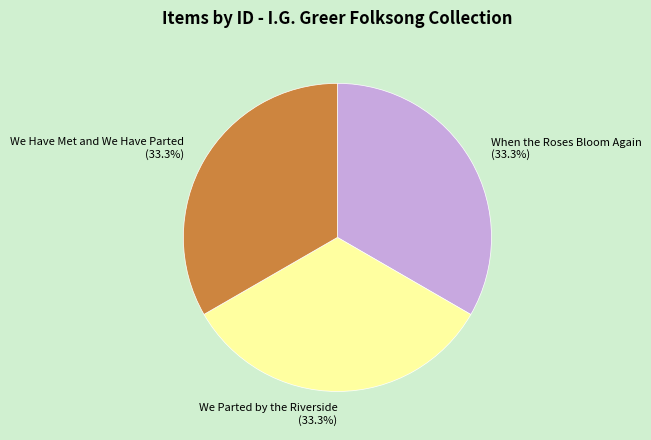

Is there a majority slice in this chart?

No